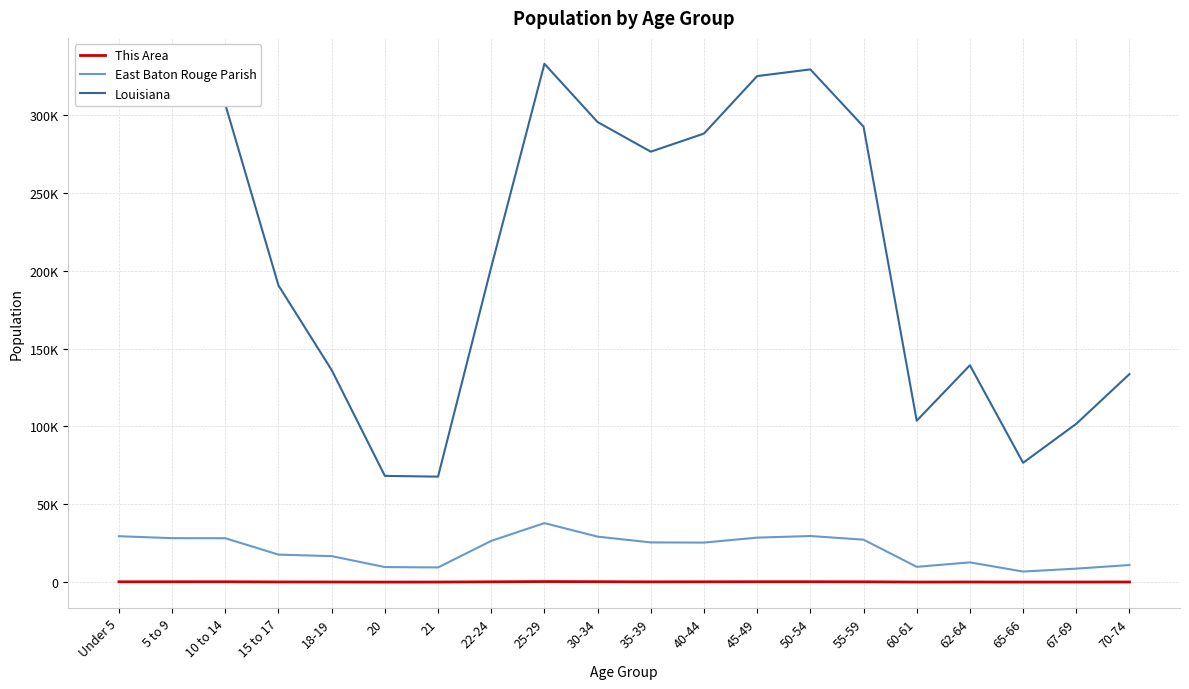

What are all the series names shown in the legend?

This Area, East Baton Rouge Parish, Louisiana